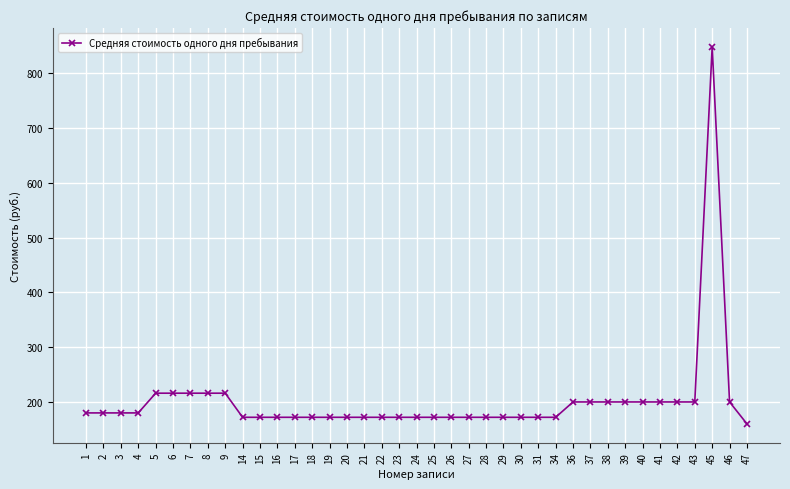

True or false: the data shows 172 at 17.

True